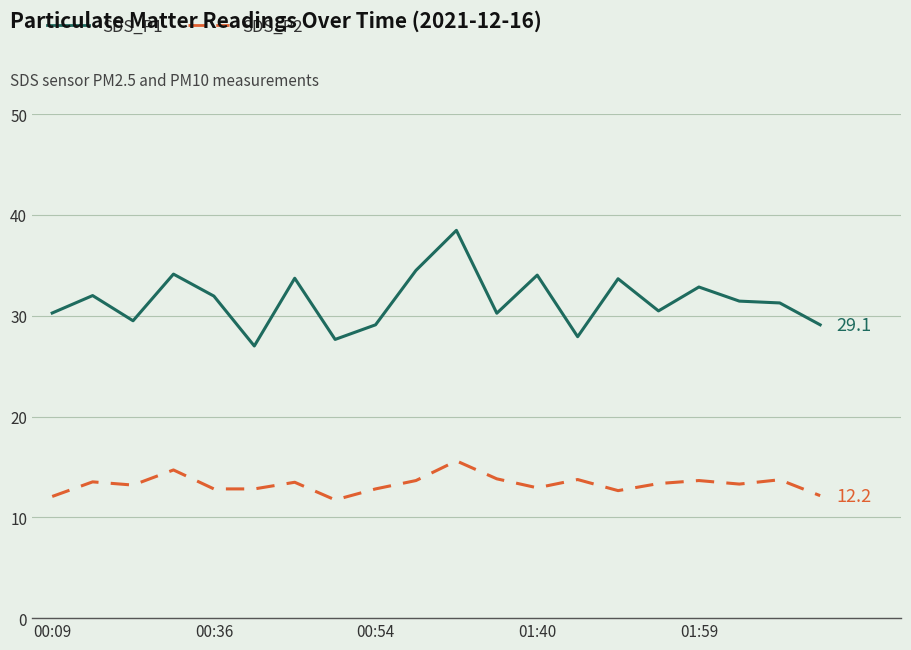

What is the greatest value displayed?

38.5